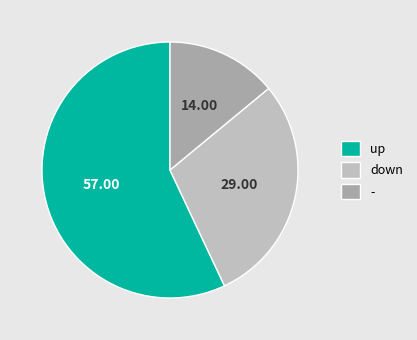

Combined, do down and - account for over 50%?

No